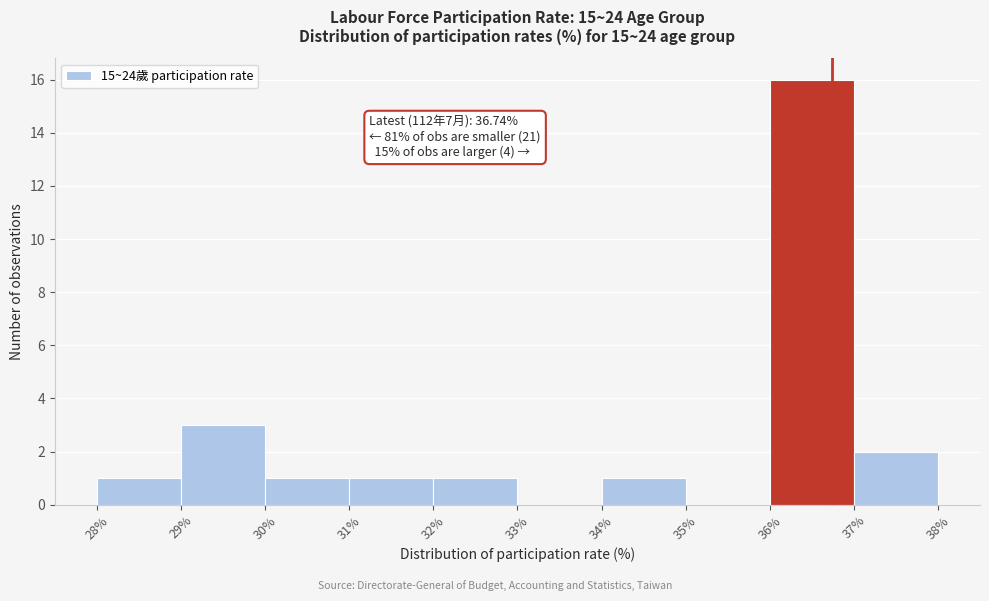

Over which range of the x-axis is the bar tallest?

36% to 37%